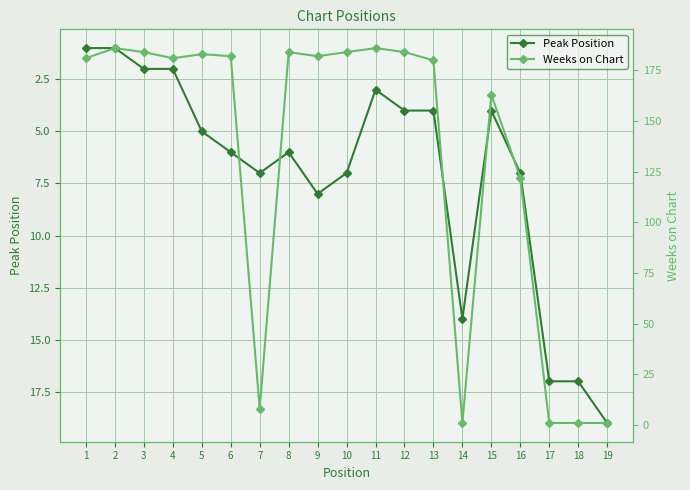

Rank the series at 3 from lowest to highest value.

Peak Position, Weeks on Chart